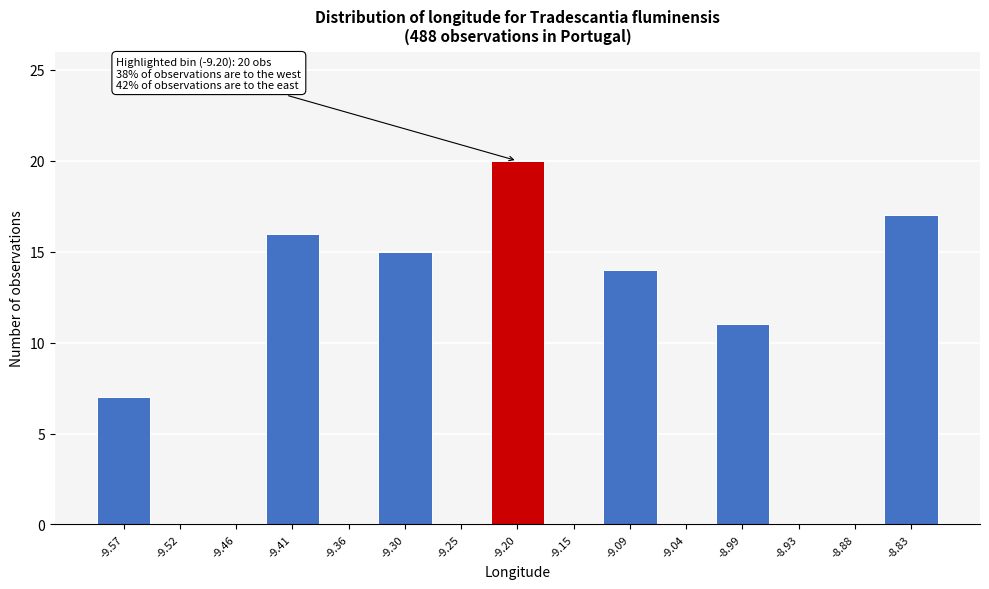

Reading left to right, list all the values displayed in this chart.

-9.57=7	-9.52=0	-9.46=0	-9.41=16	-9.36=0	-9.30=15	-9.25=0	-9.20=20	-9.15=0	-9.09=14	-9.04=0	-8.99=11	-8.93=0	-8.88=0	-8.83=17